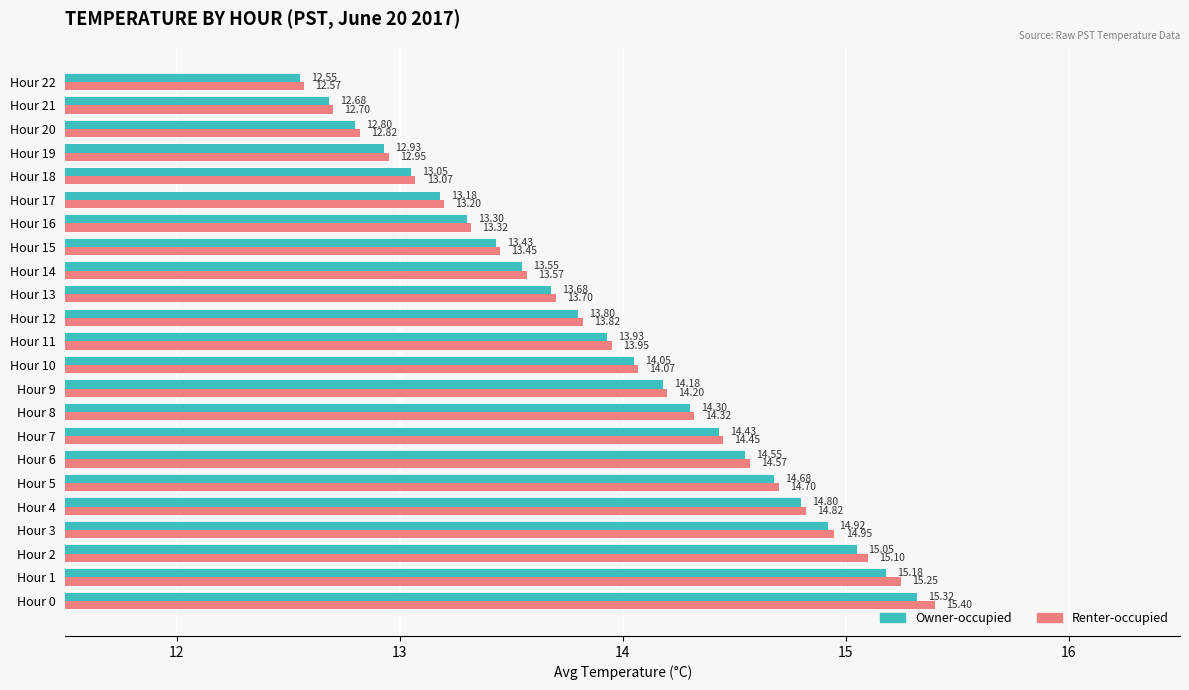

What is the difference between the maximum and minimum values in the Owner-occupied series?

2.8